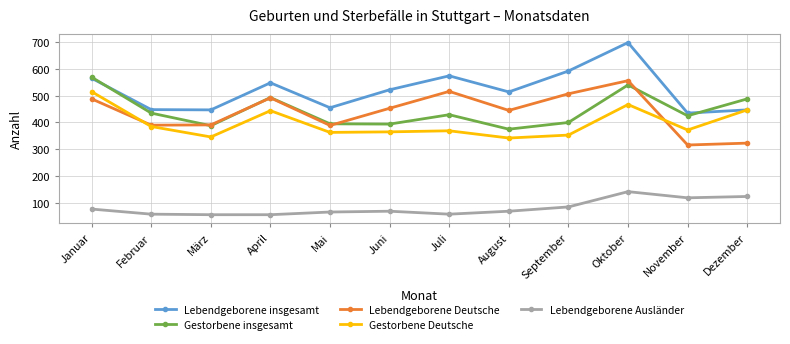

How many interior local peaks does the Lebendgeborene insgesamt series have?

3